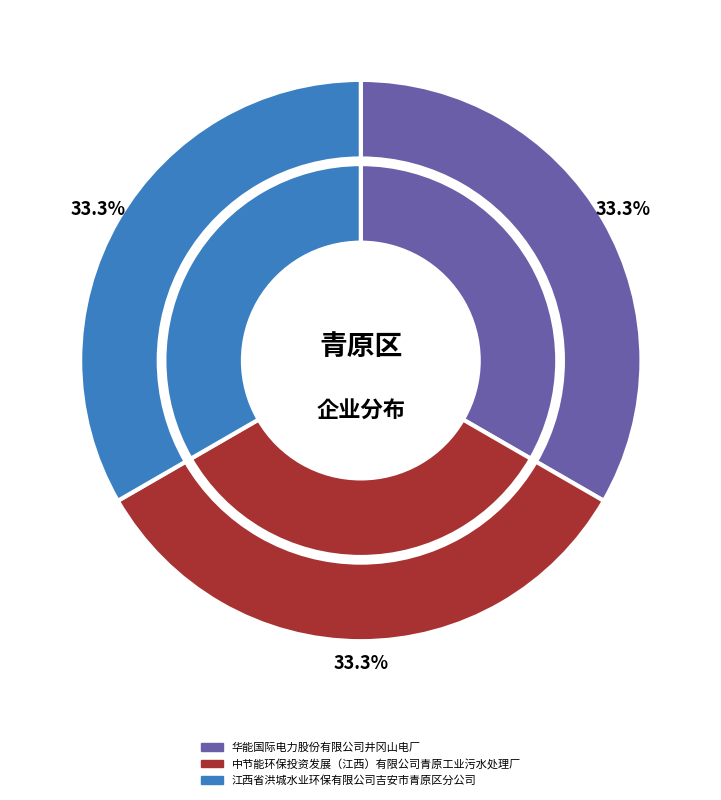

How much of the chart is everything except 中节能环保投资发展（江西）有限公司青原工业污水处理厂?

66.7%